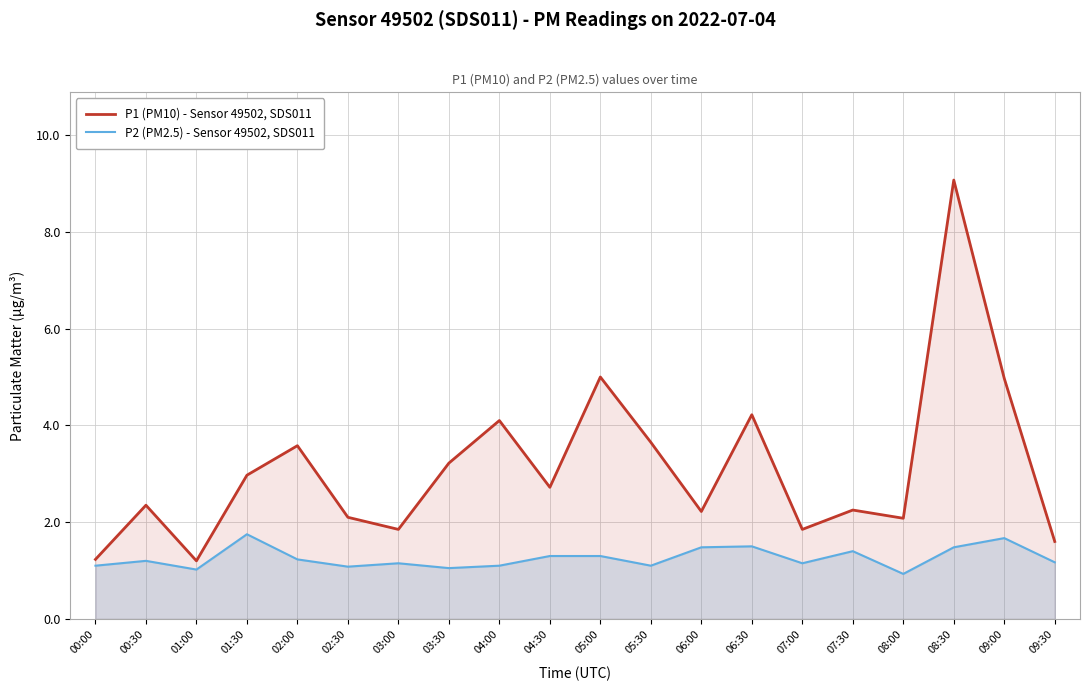

Read the P2 (PM2.5) - Sensor 49502, SDS011 value at 02:00.

1.2